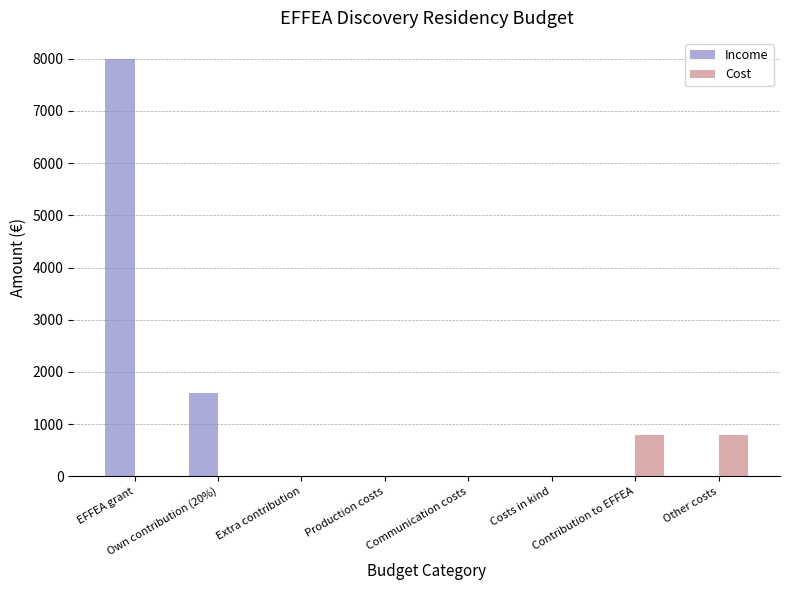

Which category has the highest value in the Income series?

EFFEA grant